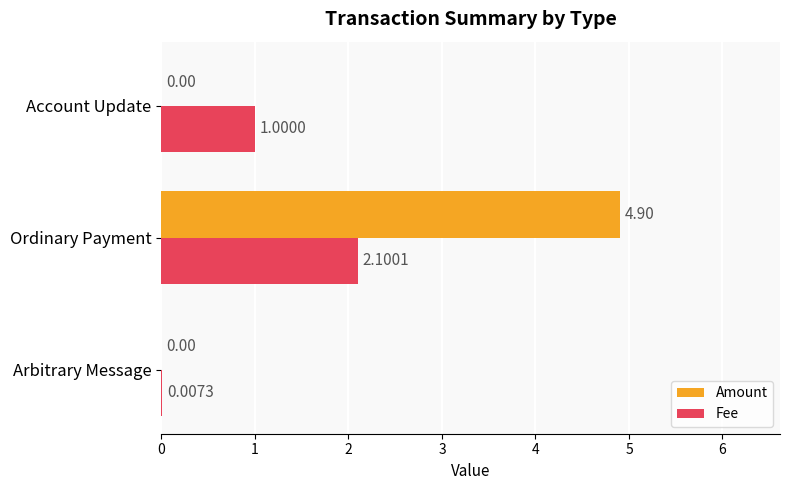

What is the sum of all Amount values?

4.9